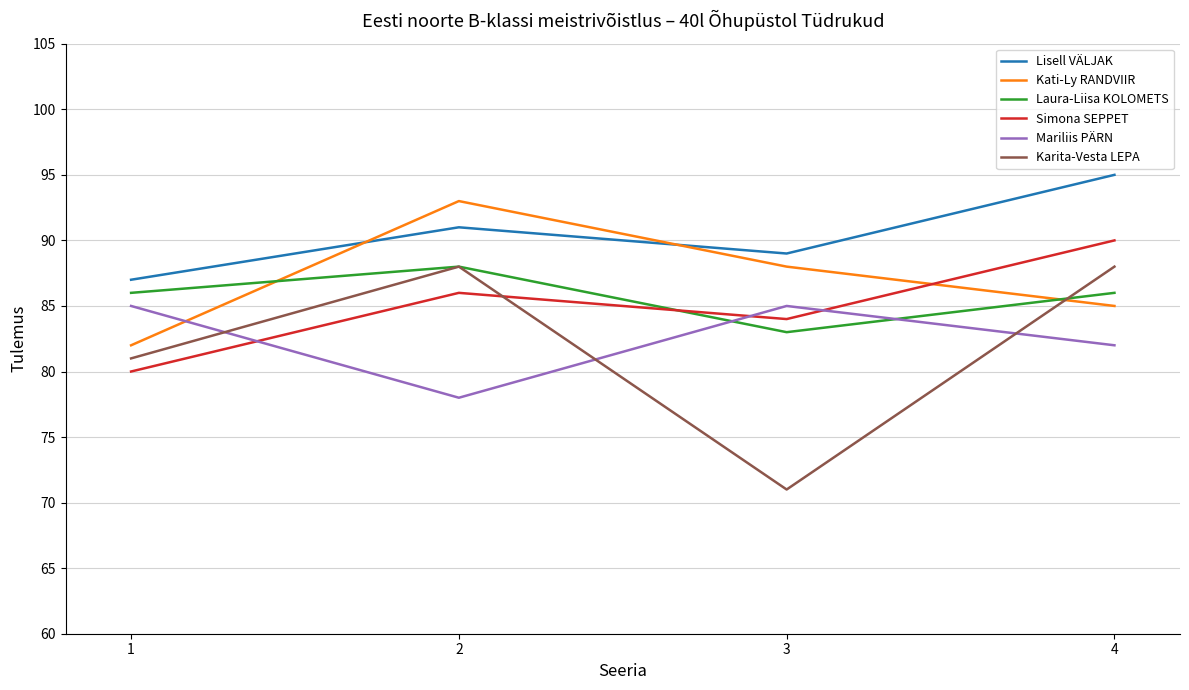

How many lines are shown in the chart?

6